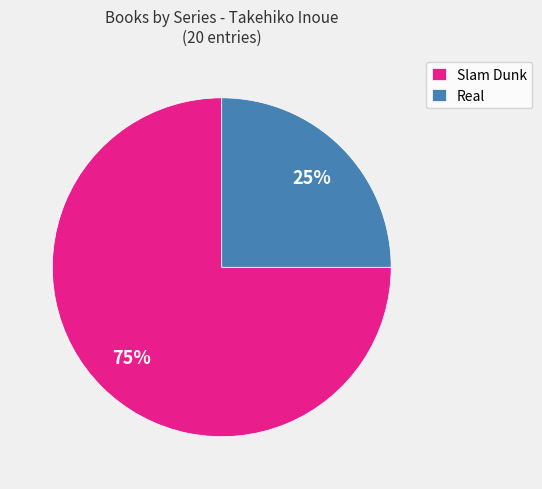

To the nearest percent, what is the average slice percentage?

50%